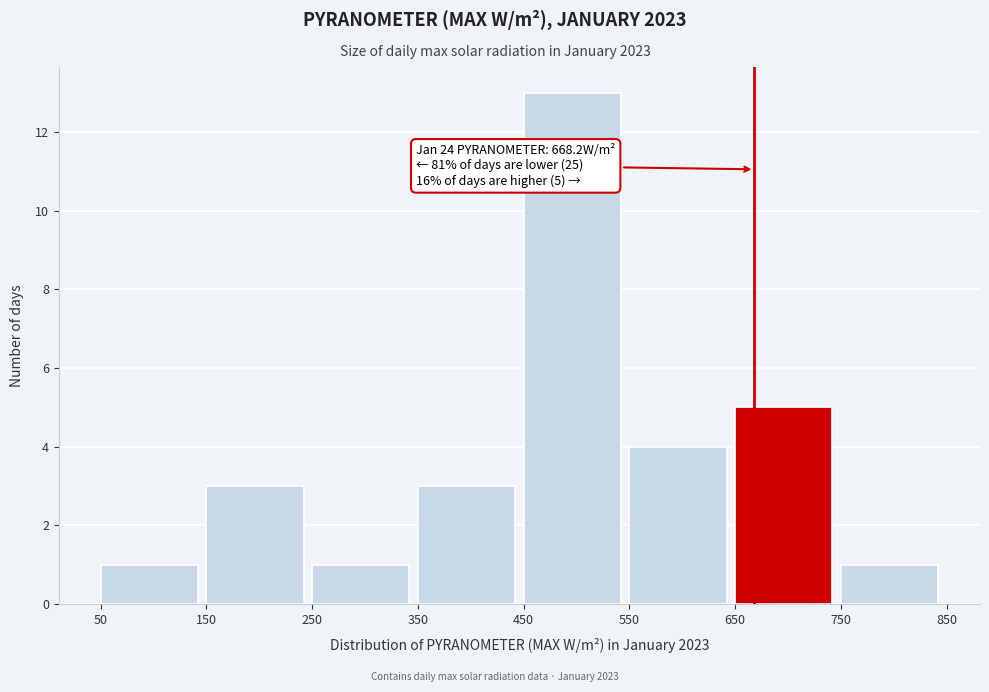

Over which range of the x-axis is the bar tallest?

450 to 550